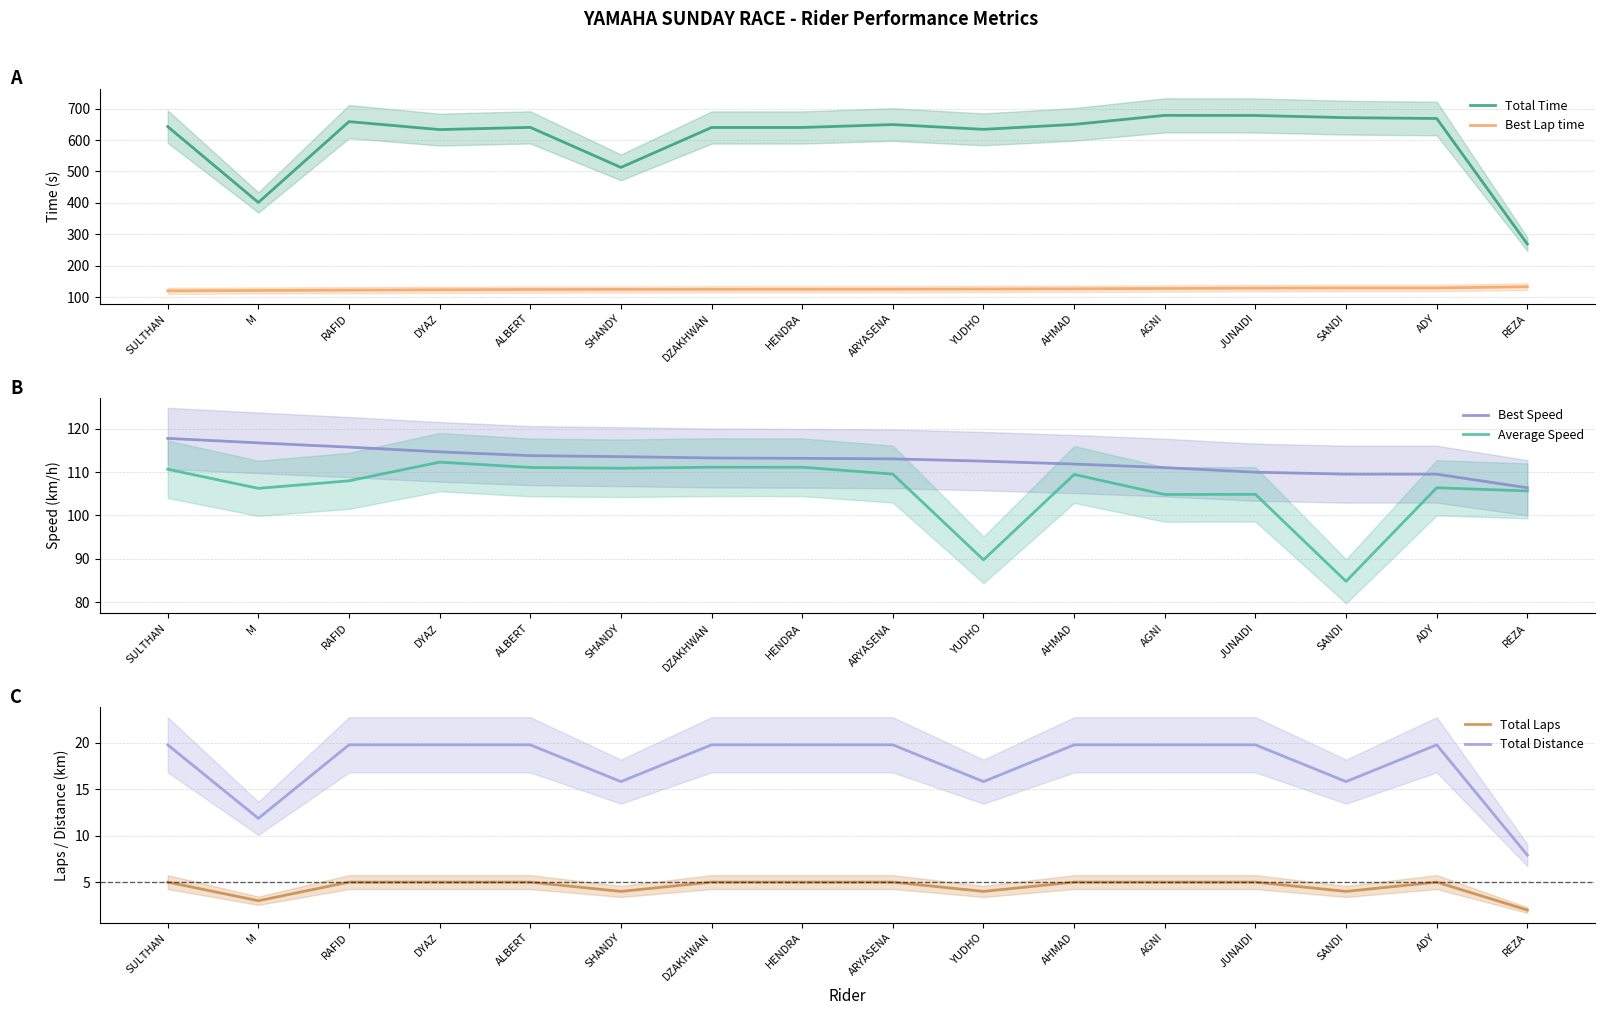

What is the label of the 4th point from the left?

DYAZ